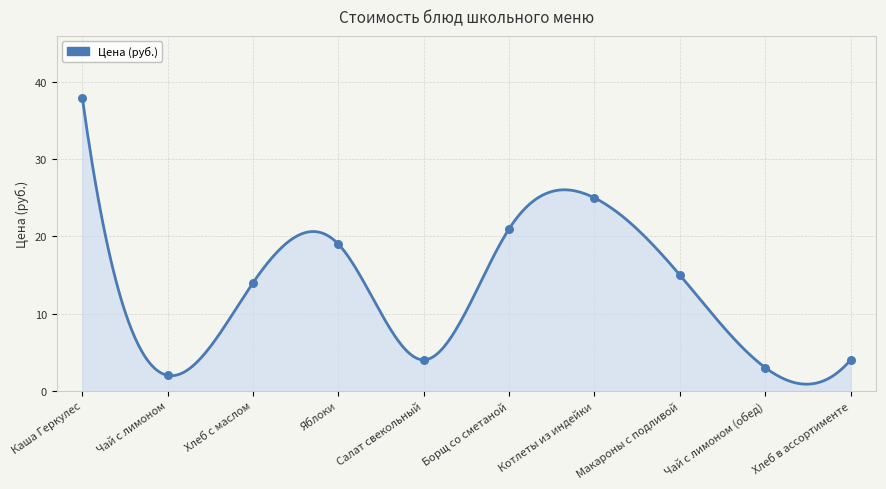

What is the change in value from Хлеб с маслом to Борщ со сметаной?

+7